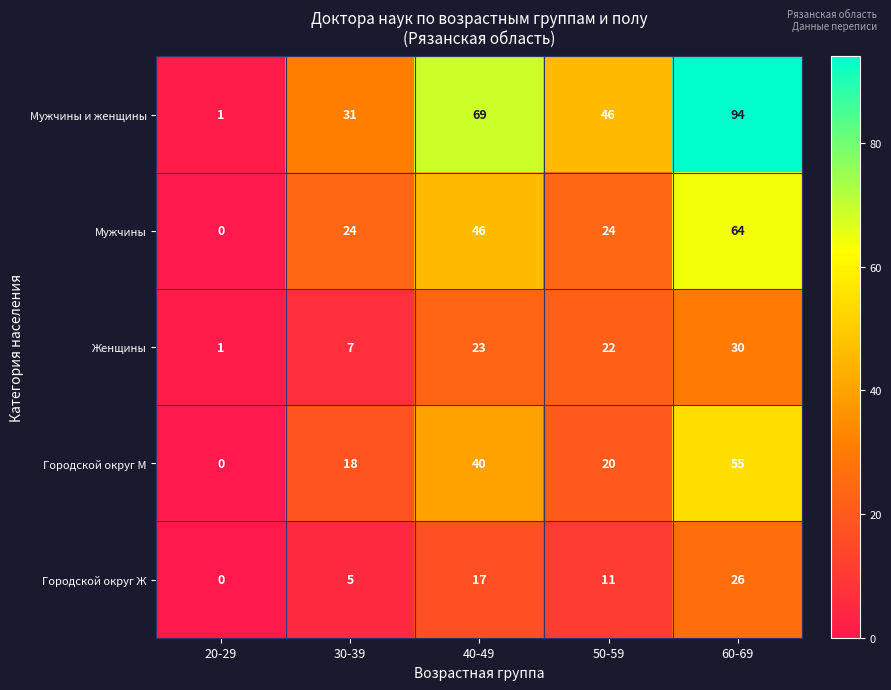

What is the difference between the highest and lowest values at 40-49?

52